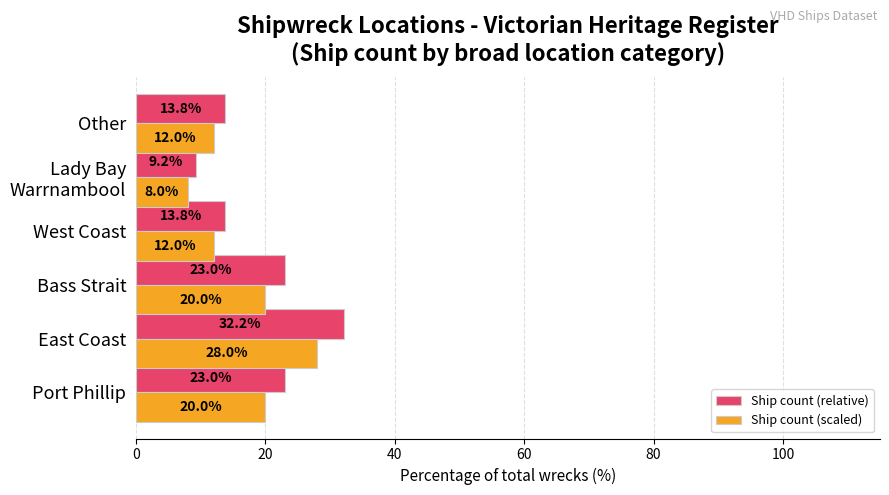

What is the difference between the highest and lowest values at West Coast?

1.8